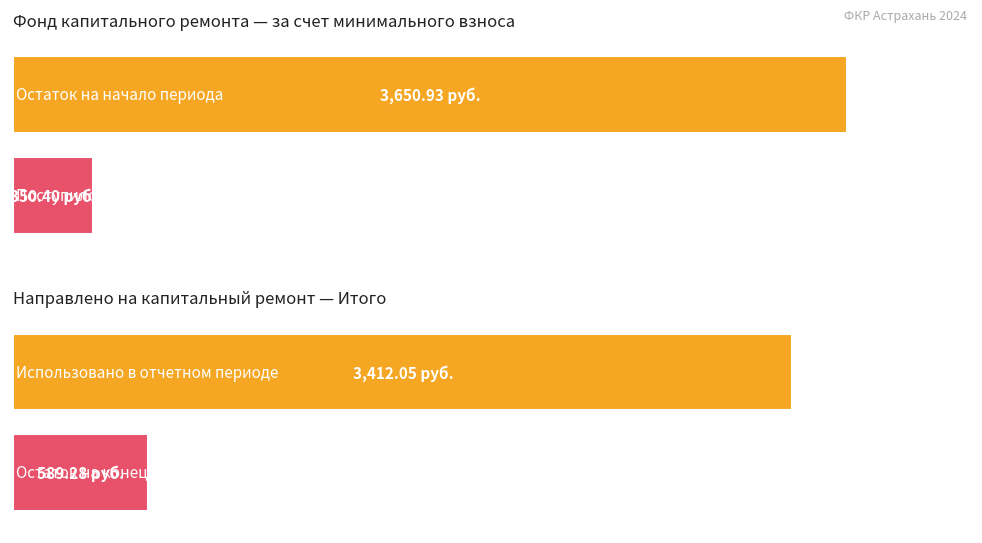

Reading right to left, list all the values displayed in this chart.

Остаток на начало периода: 3650.9	3650.9
Поступило всего: 350.4	350.4
Использовано: 3412.1	3412.1
Остаток на конец периода: 589.3	589.3